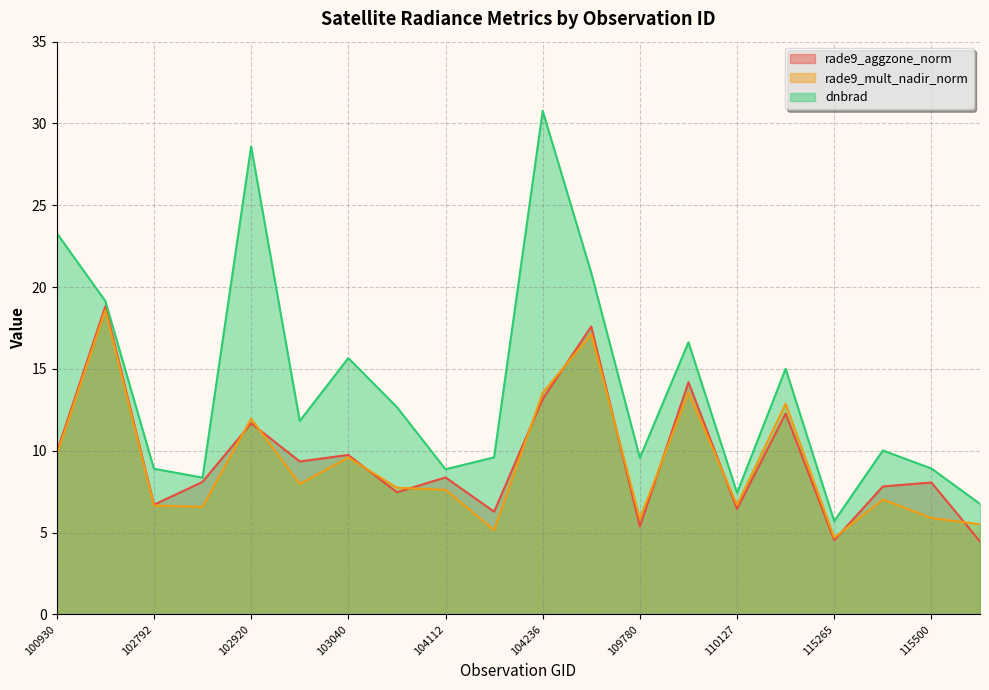

Which series has the widest spread of values?

dnbrad